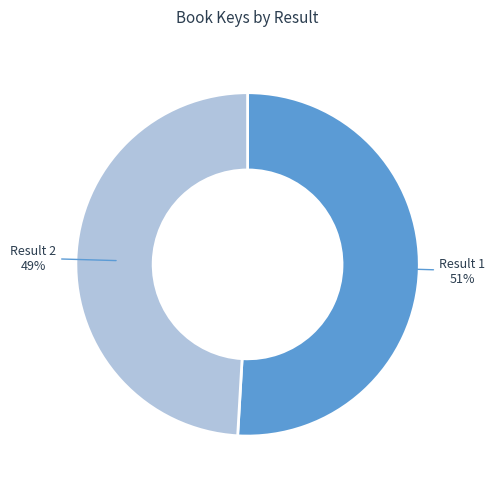

To the nearest percent, what is the difference between the largest and smallest slice percentages?

2%